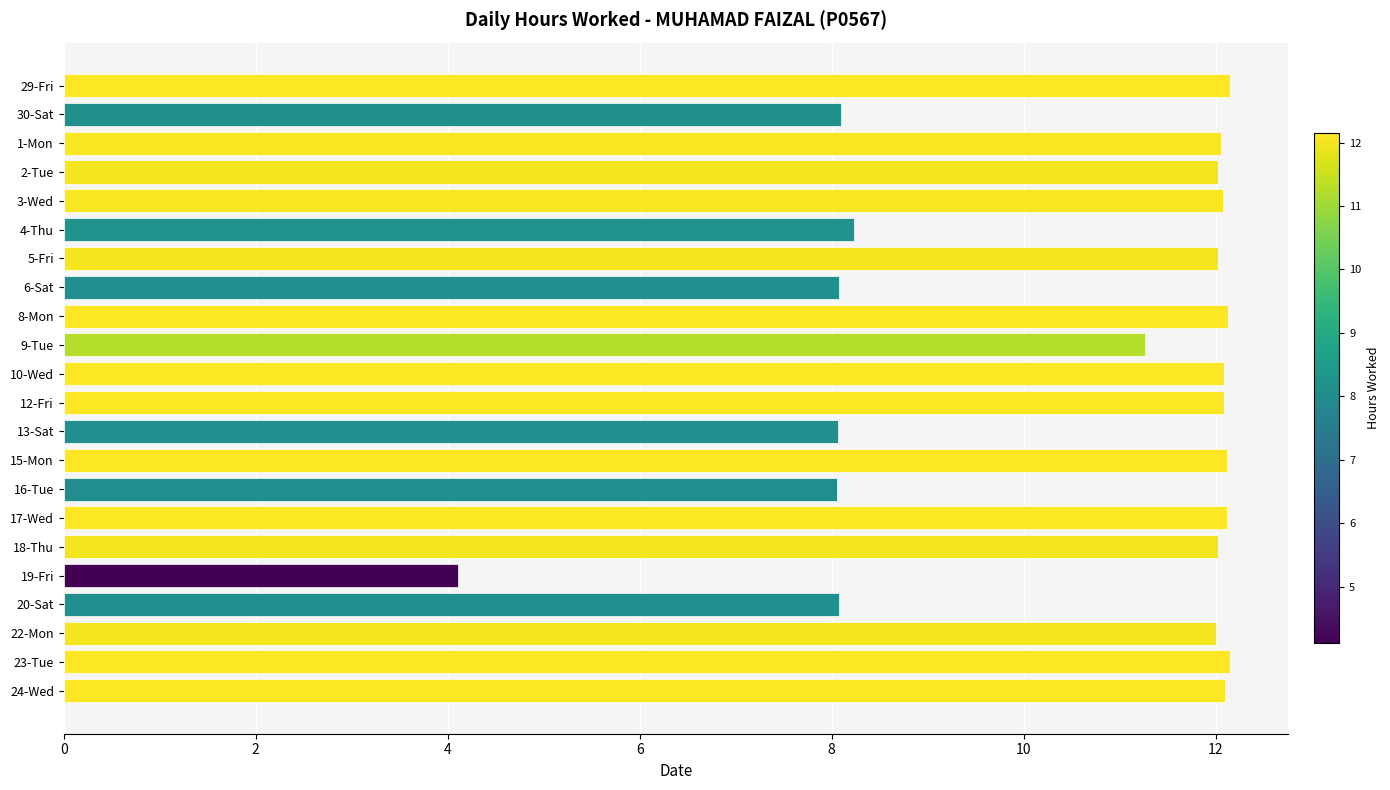

What is the label of the 19th bar from the top?

20-Sat